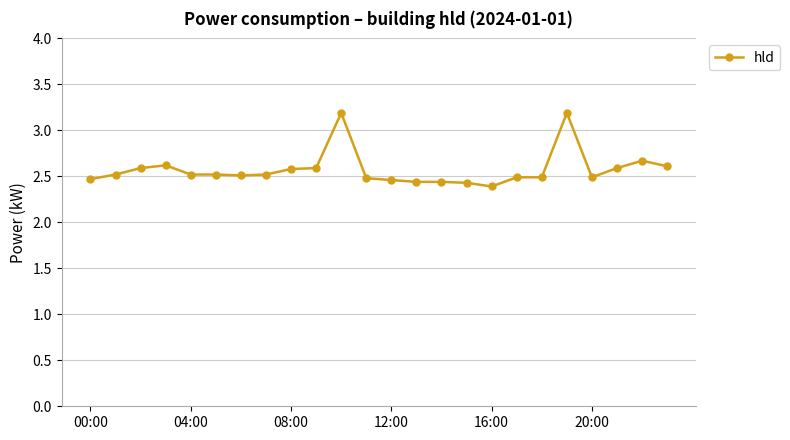

What is the greatest value displayed?

3.2